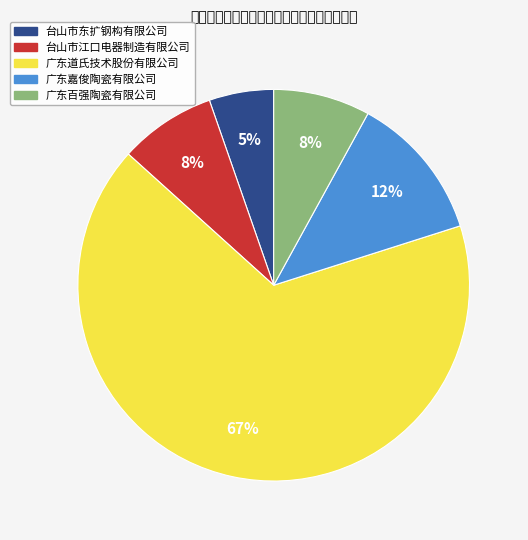

To the nearest percent, what percentage of the pie is 广东百强陶瓷有限公司?

8%